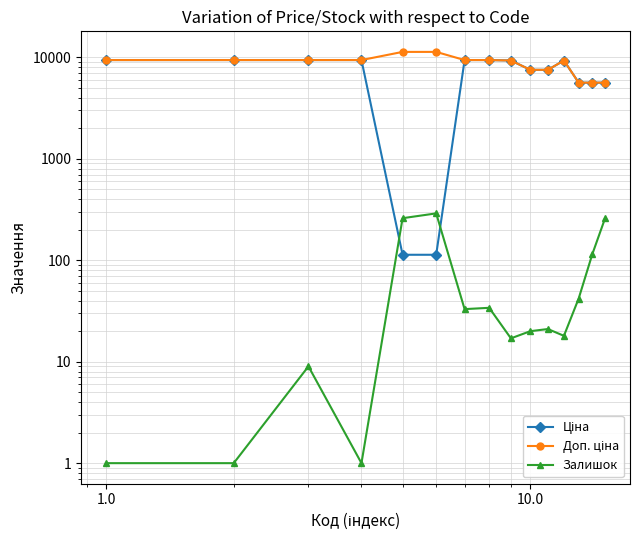

True or false: Доп. ціна has more than 1 interior local peaks.

False